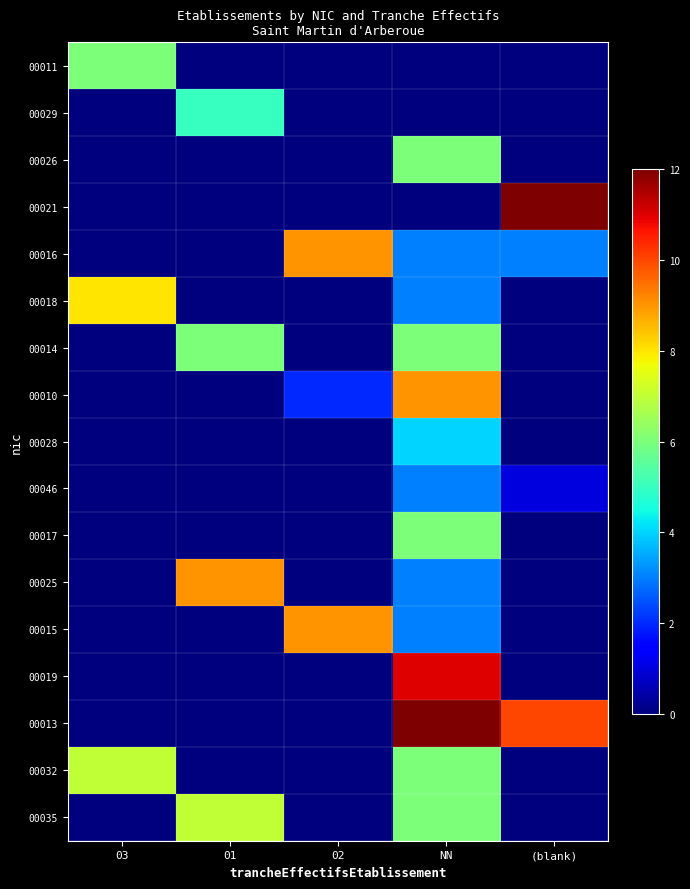

Reading right to left, what are all the values shown in this chart?

00011: (blank)=0	NN=0	02=0	01=0	03=6
00029: (blank)=0	NN=0	02=0	01=5	03=0
00026: (blank)=0	NN=6	02=0	01=0	03=0
00021: (blank)=12	NN=0	02=0	01=0	03=0
00016: (blank)=3	NN=3	02=9	01=0	03=0
00018: (blank)=0	NN=3	02=0	01=0	03=8
00014: (blank)=0	NN=6	02=0	01=6	03=0
00010: (blank)=0	NN=9	02=2	01=0	03=0
00028: (blank)=0	NN=4	02=0	01=0	03=0
00046: (blank)=1	NN=3	02=0	01=0	03=0
00017: (blank)=0	NN=6	02=0	01=0	03=0
00025: (blank)=0	NN=3	02=0	01=9	03=0
00015: (blank)=0	NN=3	02=9	01=0	03=0
00019: (blank)=0	NN=11	02=0	01=0	03=0
00013: (blank)=10	NN=12	02=0	01=0	03=0
00032: (blank)=0	NN=6	02=0	01=0	03=7
00035: (blank)=0	NN=6	02=0	01=7	03=0